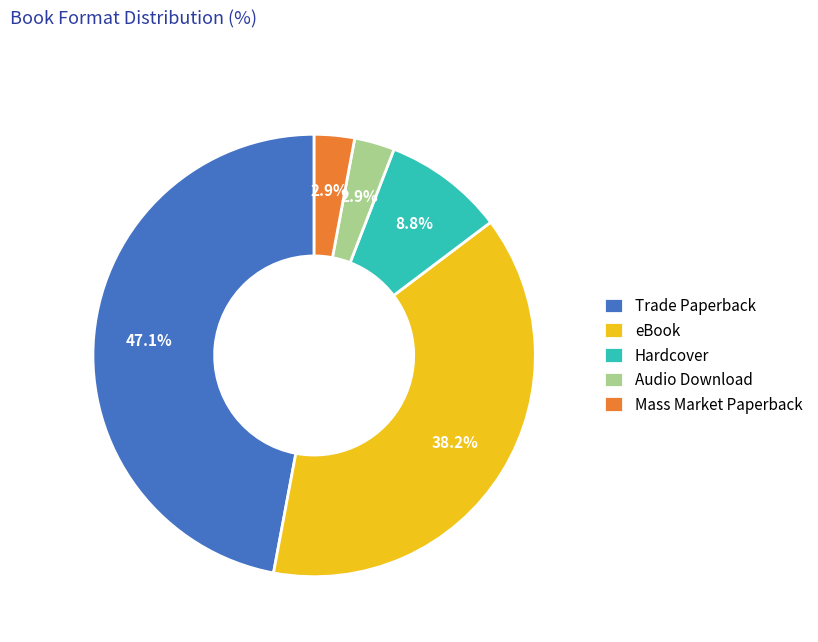

Is it true that Audio Download is 3% of the pie?

True